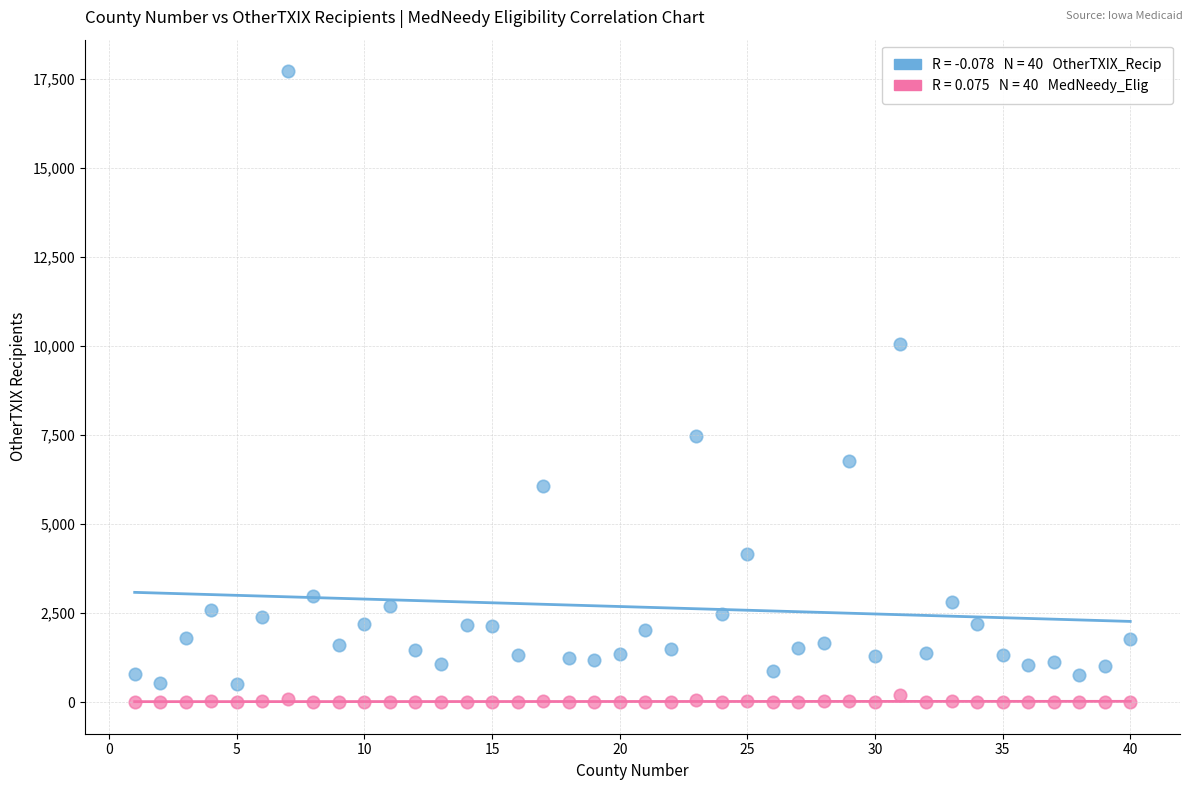

Across all data points, what is the range of Y values (max minus min)?

17719